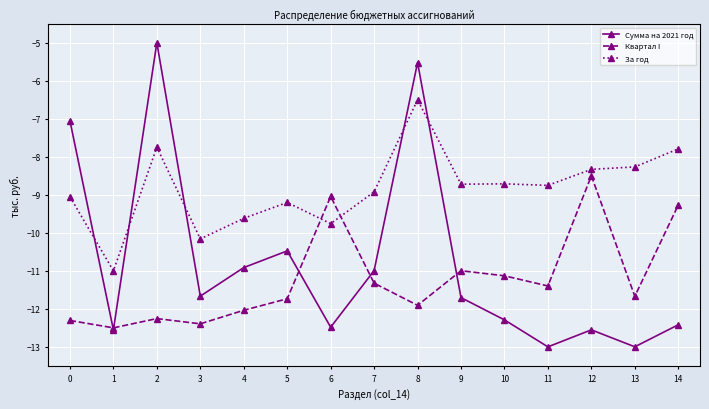

At which category is the sum across all series the highest?

8